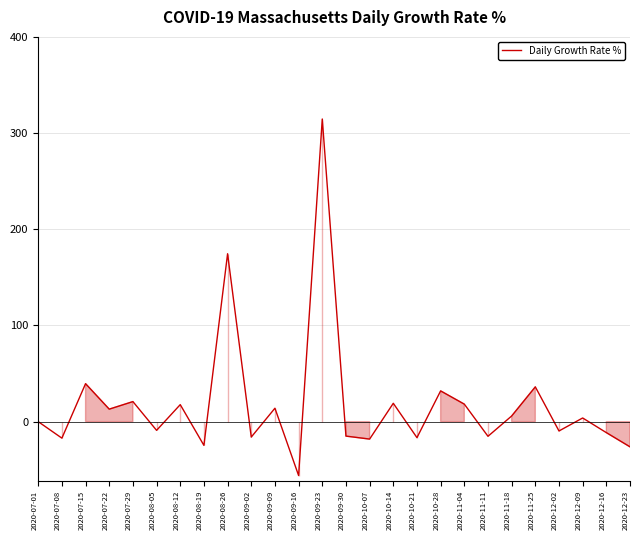

Where is the first local minimum?

2020-07-08